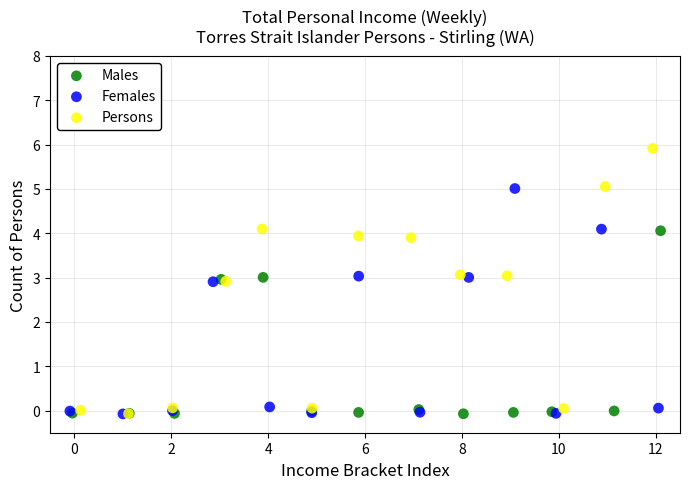

Which series has the widest spread of Y values?

Persons